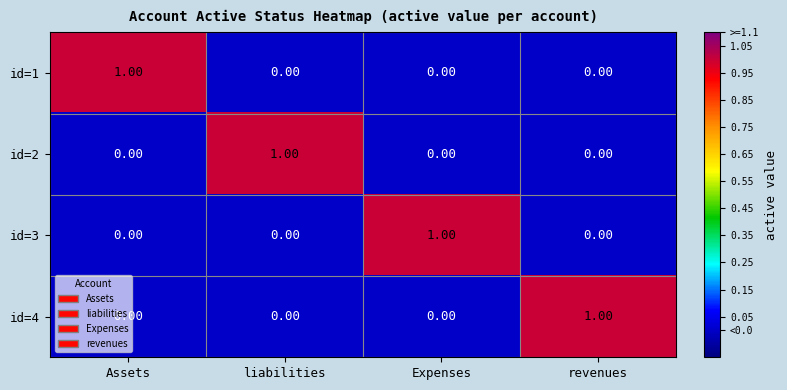

At which category is the sum across all series the highest?

Assets